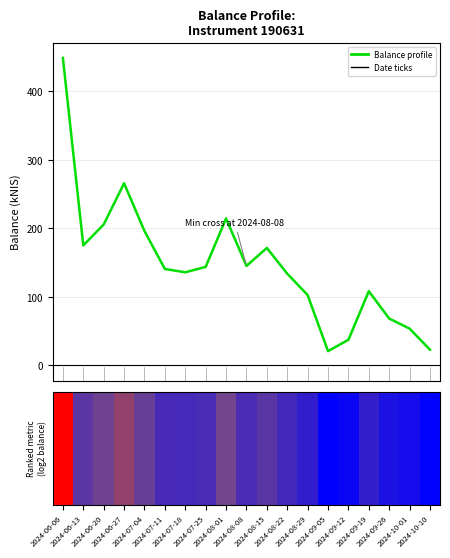

The chart shows a value of 228.2 at 2024-06-13. True or false?

False